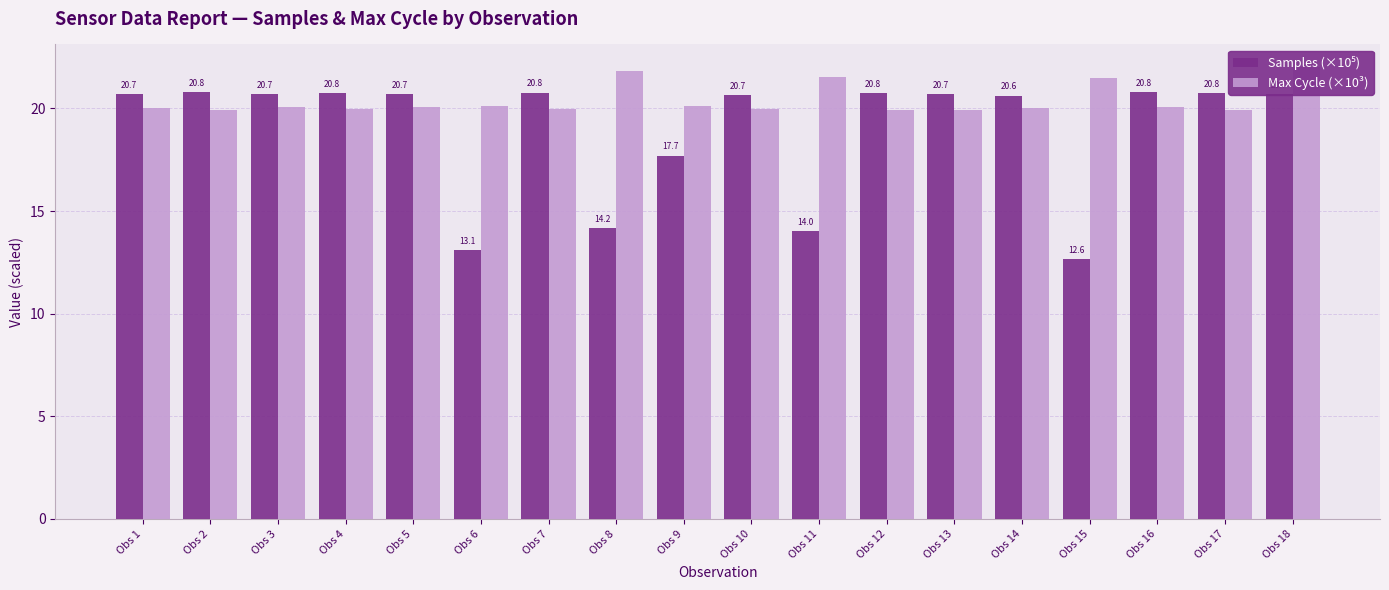

What is the sum of the Max Cycle (×10³) values at Obs 12 and Obs 4?

39.9